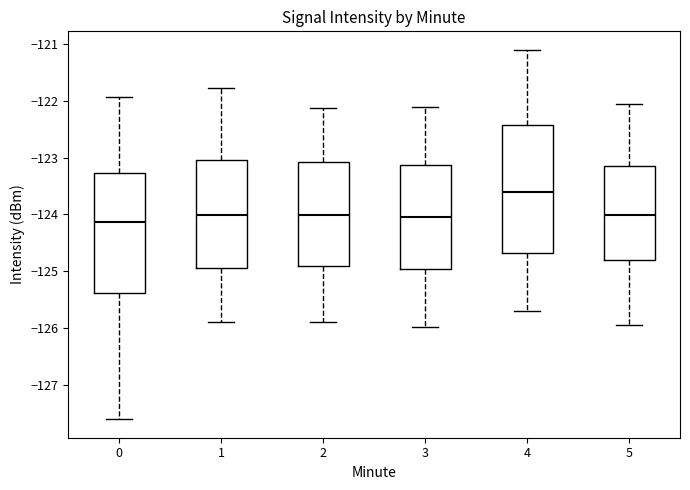

Where is the upper edge of the box at x = 3 on the y-axis? The values are not printed on the chart, so give them approximately, as read against the axis.

-123.1